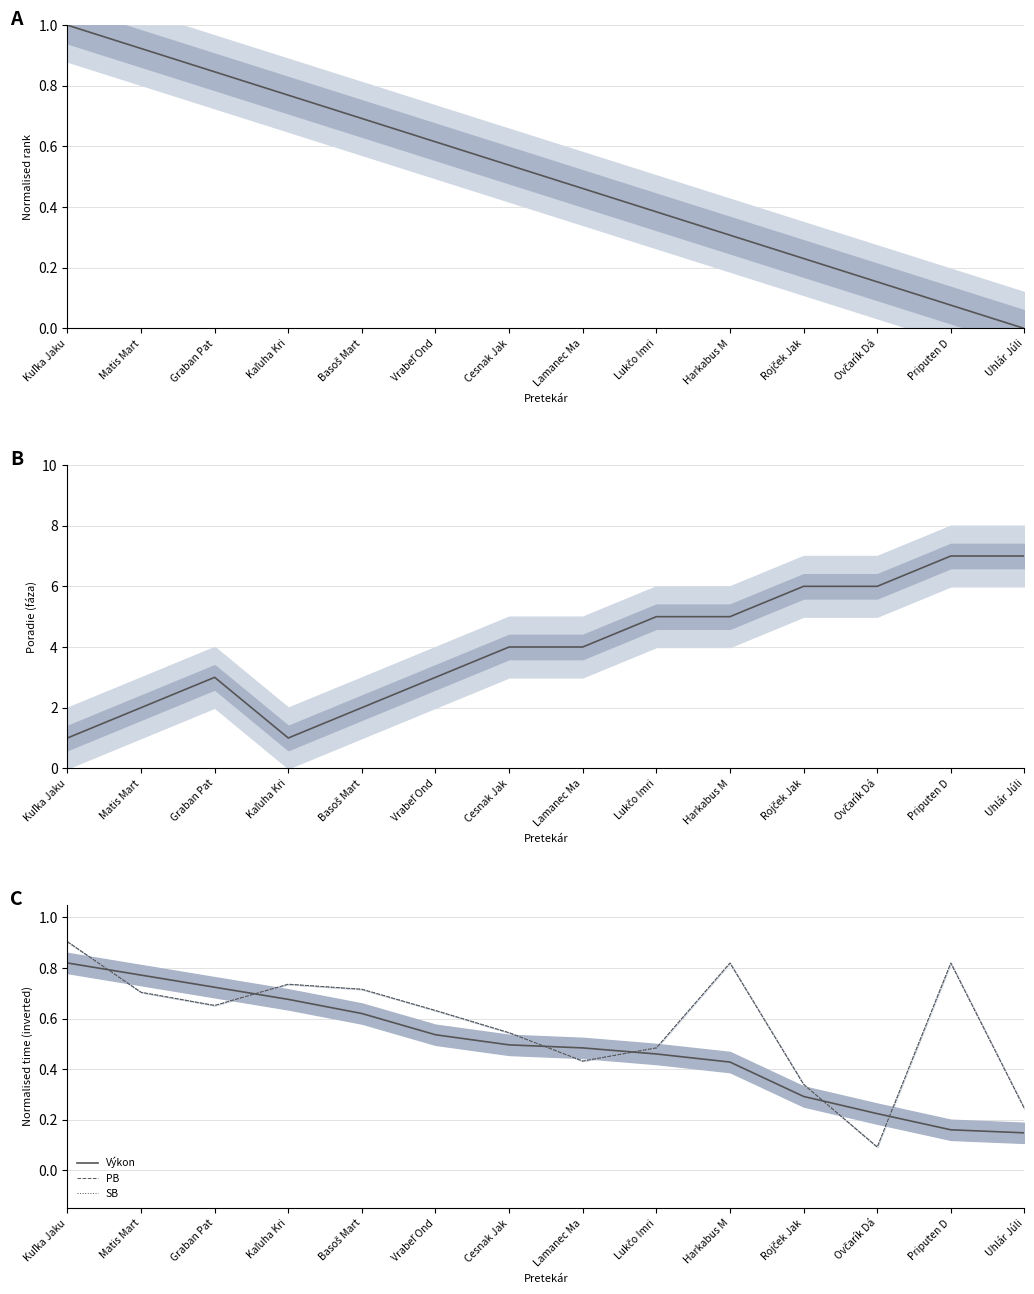

True or false: SB has more than 0 interior local peaks.

True